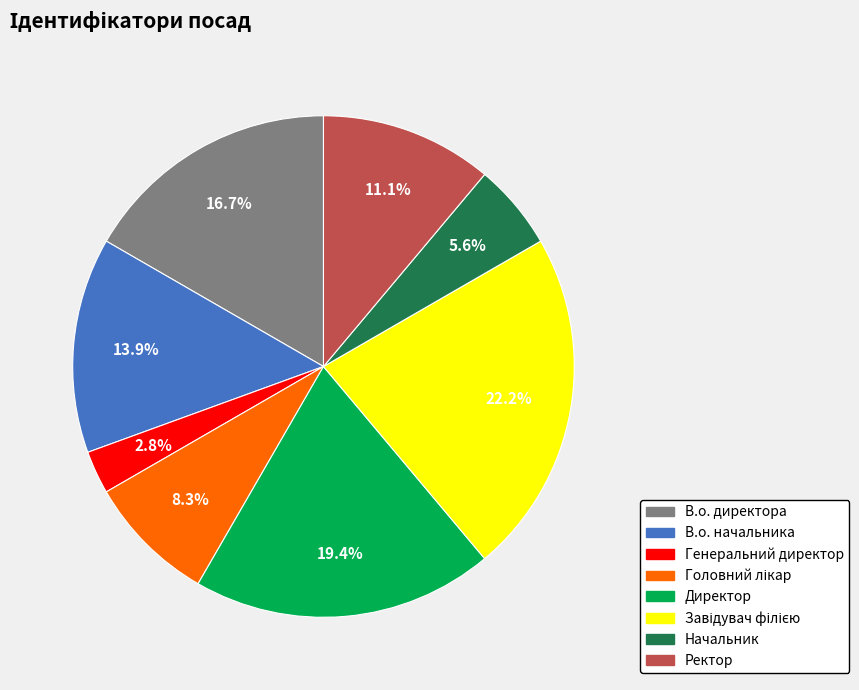

Which category has the smallest portion of the pie?

Генеральний директор